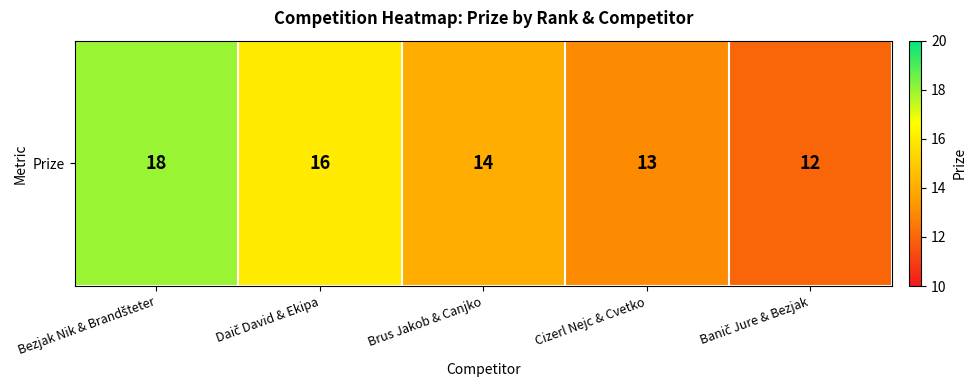

Is it true that the value at Daič David & Ekipa is 4?

False